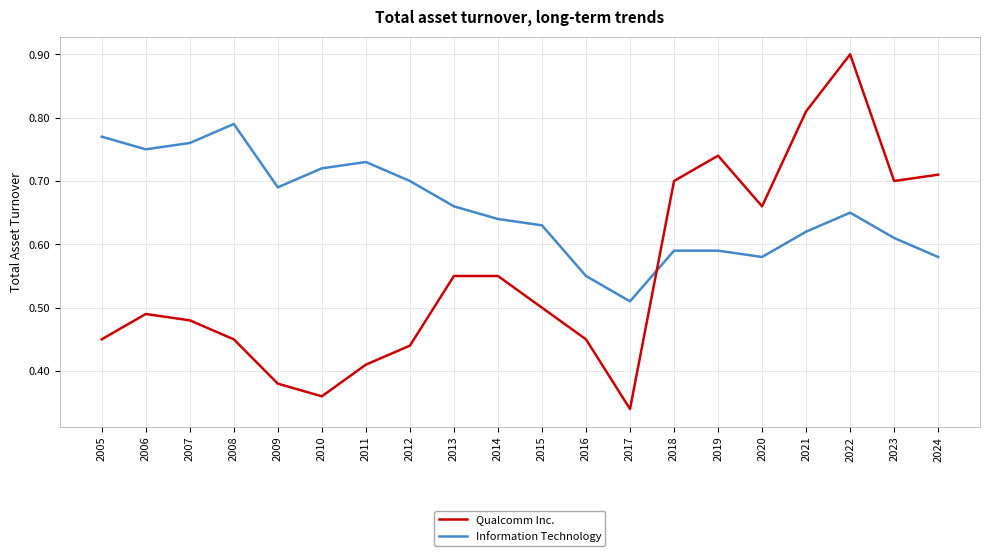

Rank the series by their average value, from lowest to highest.

Qualcomm Inc., Information Technology